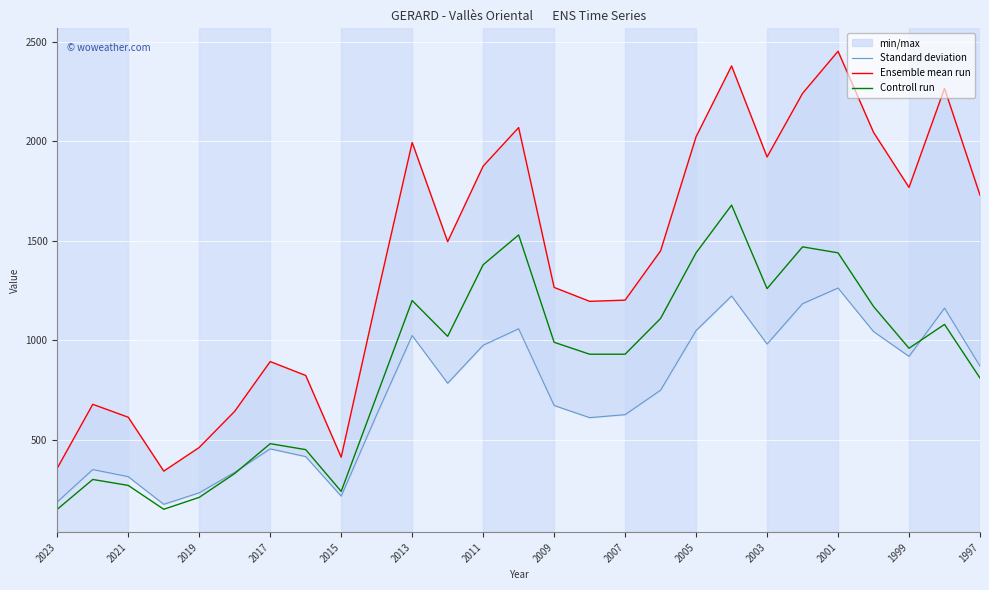

List the series in order of their peak value, highest first.

Ensemble mean run, Controll run, Standard deviation